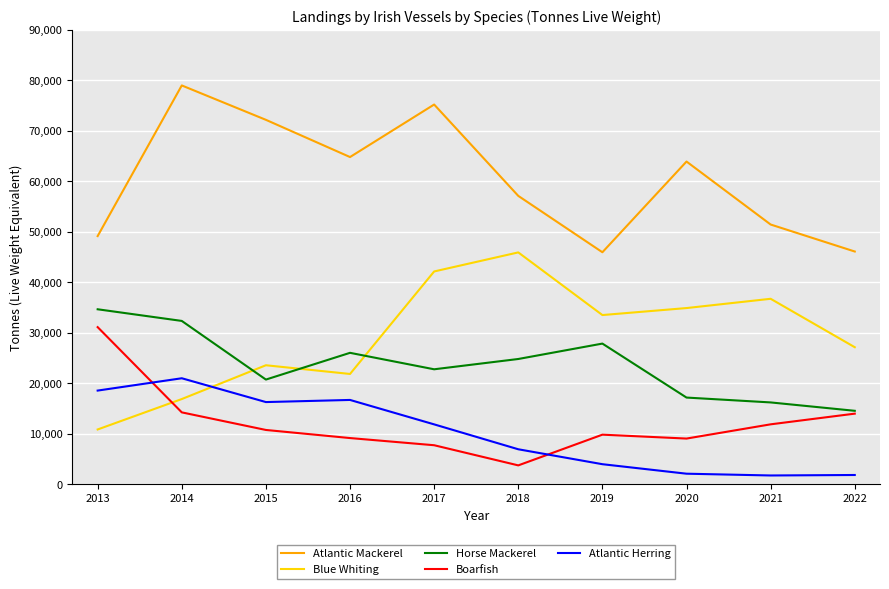

What is the total value across all series at 2014?

163627